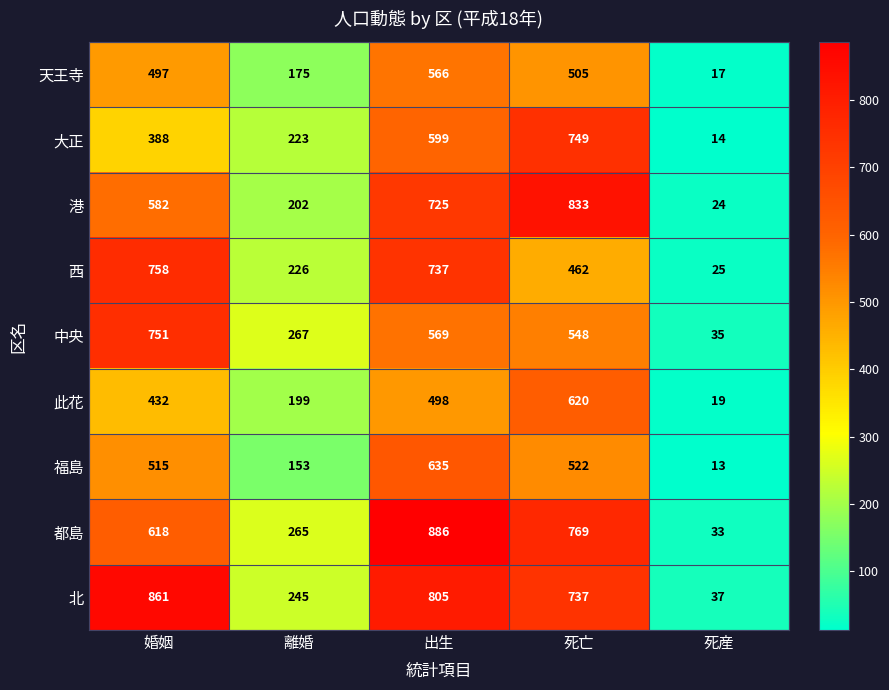

What is the total value across all series at 死亡?

5745